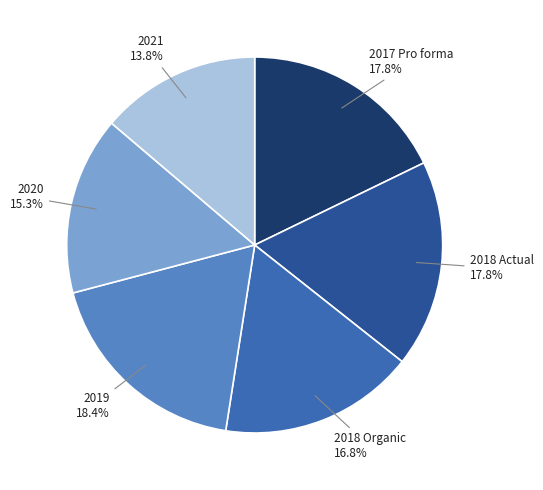

What percentage is NOT represented by 2018 Actual?

82.2%